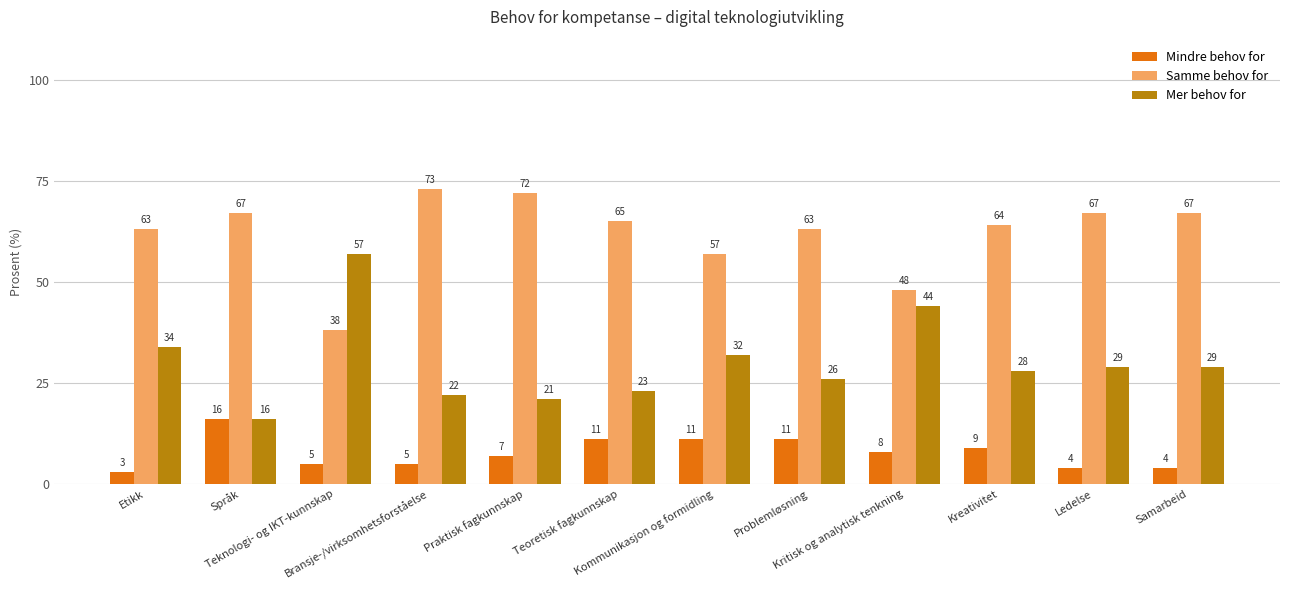

What is the label of the 4th bar from the left?

Bransje-/virksomhetsforståelse